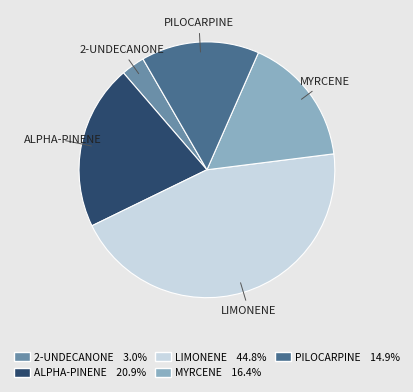

Is there any slice that represents more than half of the pie?

No